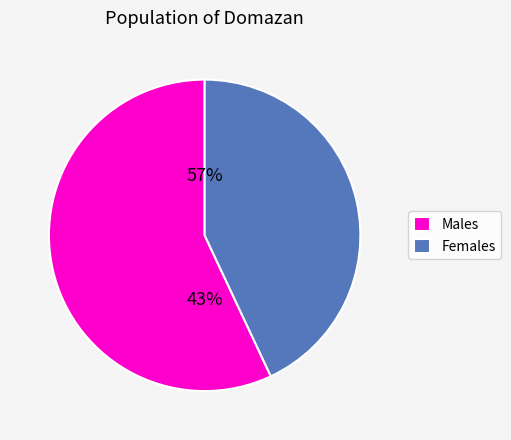

The pct55 slice represents 17% of the pie. True or false?

False